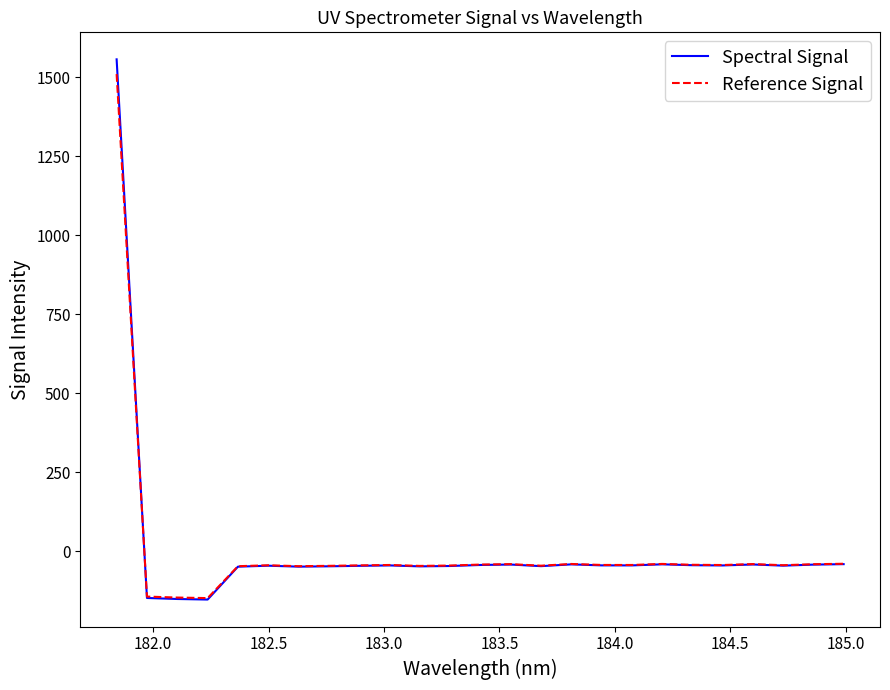

Which series has the widest spread of values?

Spectral Signal